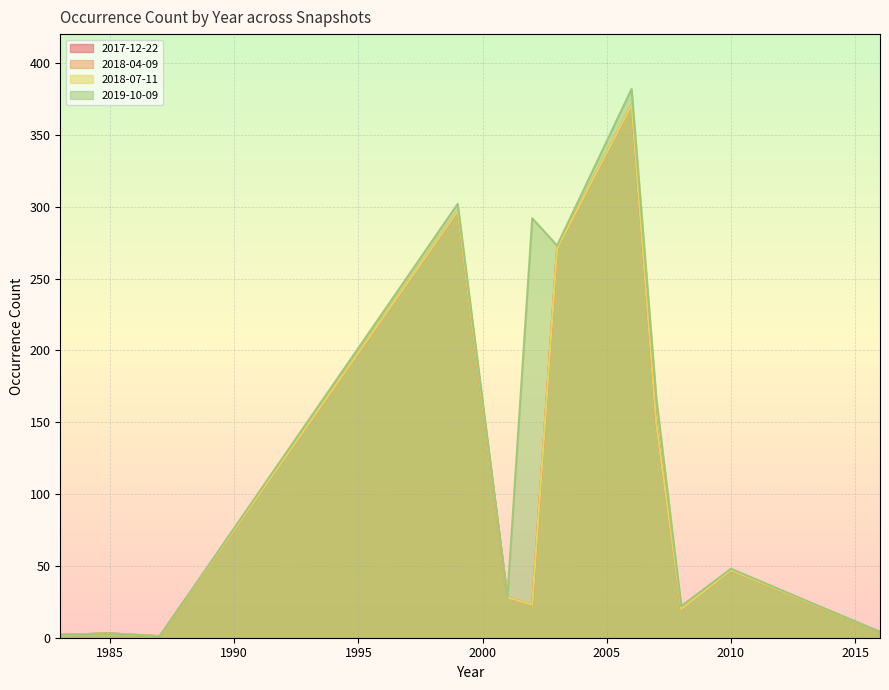

What is the average value of the 2017-12-22 series?

101